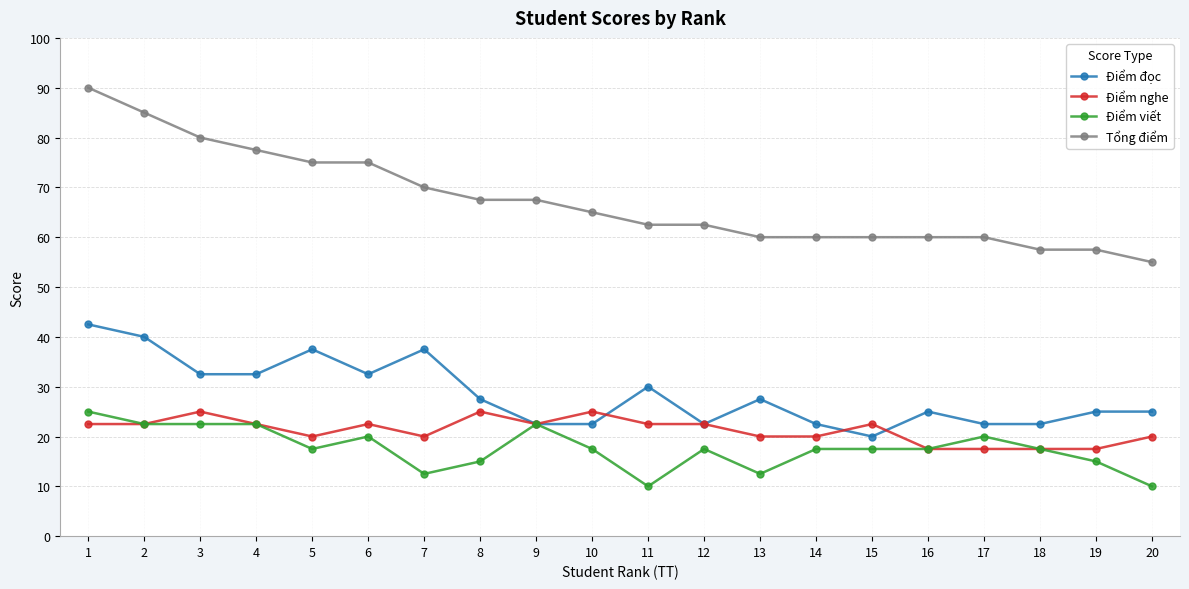

Read the Tổng điểm value at 7.

70.0